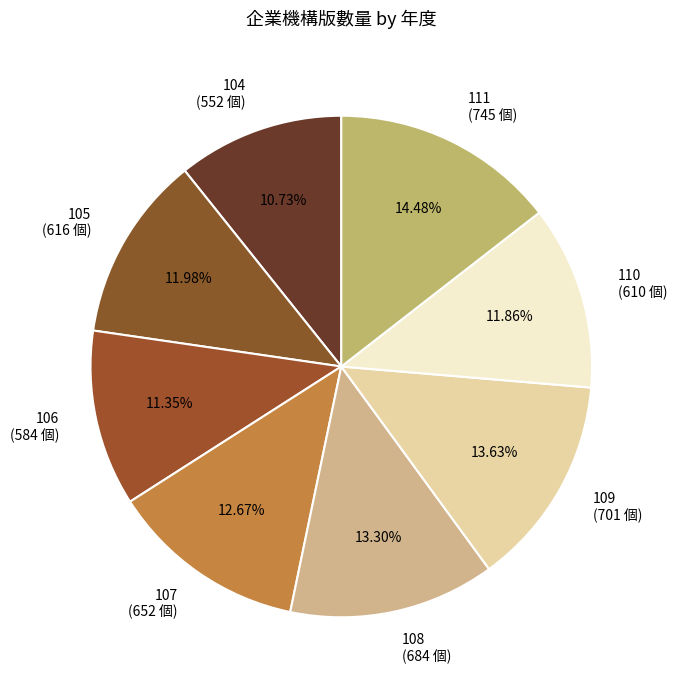

Is it true that 105 is 12% of the pie?

True